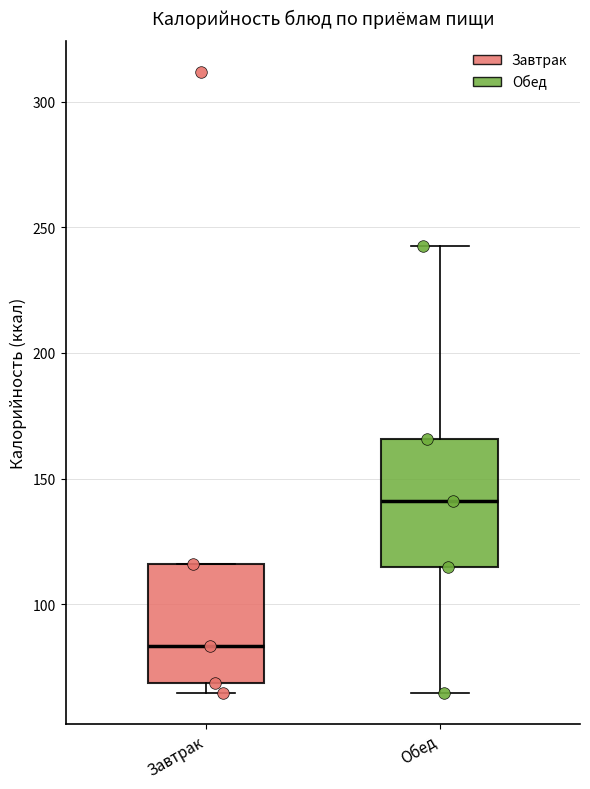

Reading left to right, read every box against the y-axis: the position of its median line, the range the box covers, and the ends of its whiskers. The values are not printed on the chart, so give them approximately, as read against the axis.

Завтрак: median 85, box 70 to 115, whiskers 65 to 115
Обед: median 140, box 115 to 165, whiskers 65 to 240